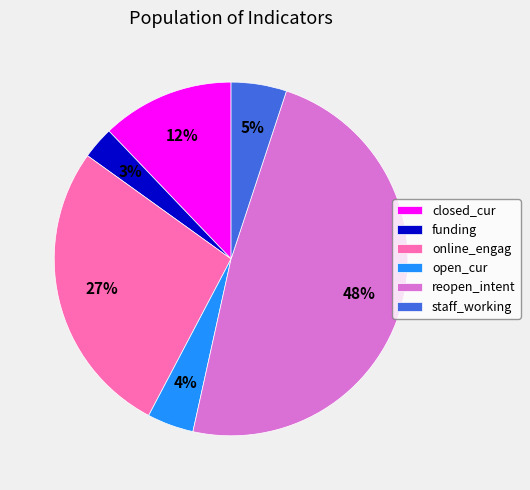

Rank the categories by value from lowest to highest.

funding, open_cur, staff_working, closed_cur, online_engag, reopen_intent